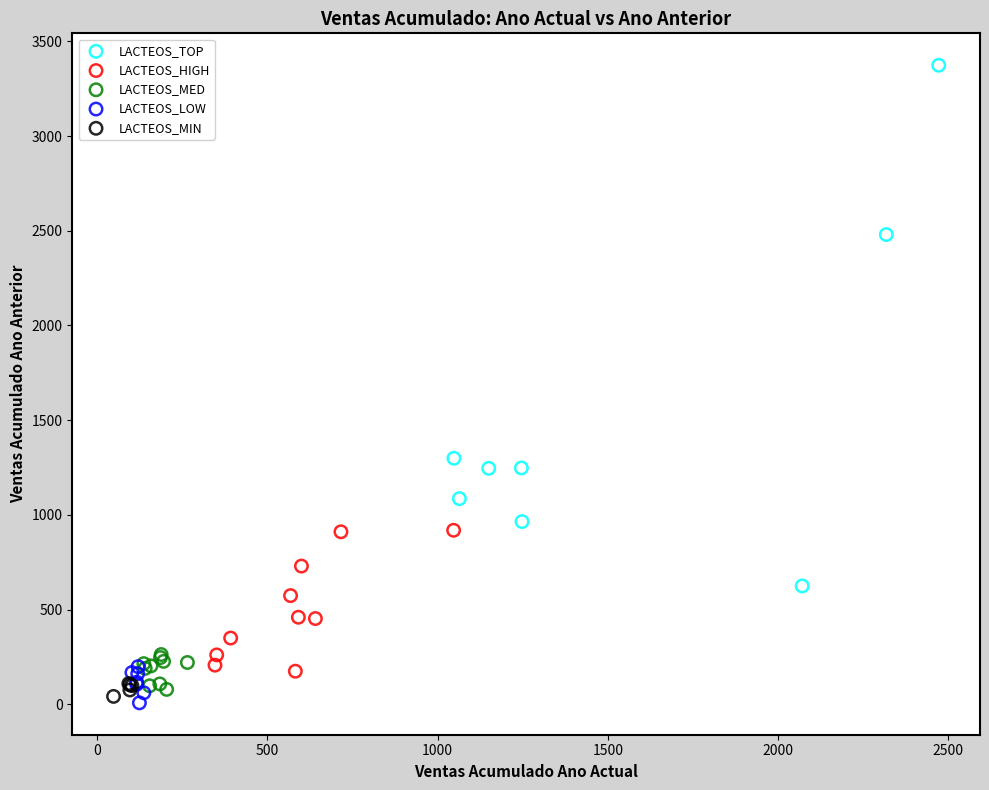

Which series has the largest Y range (max minus min)?

LACTEOS_TOP